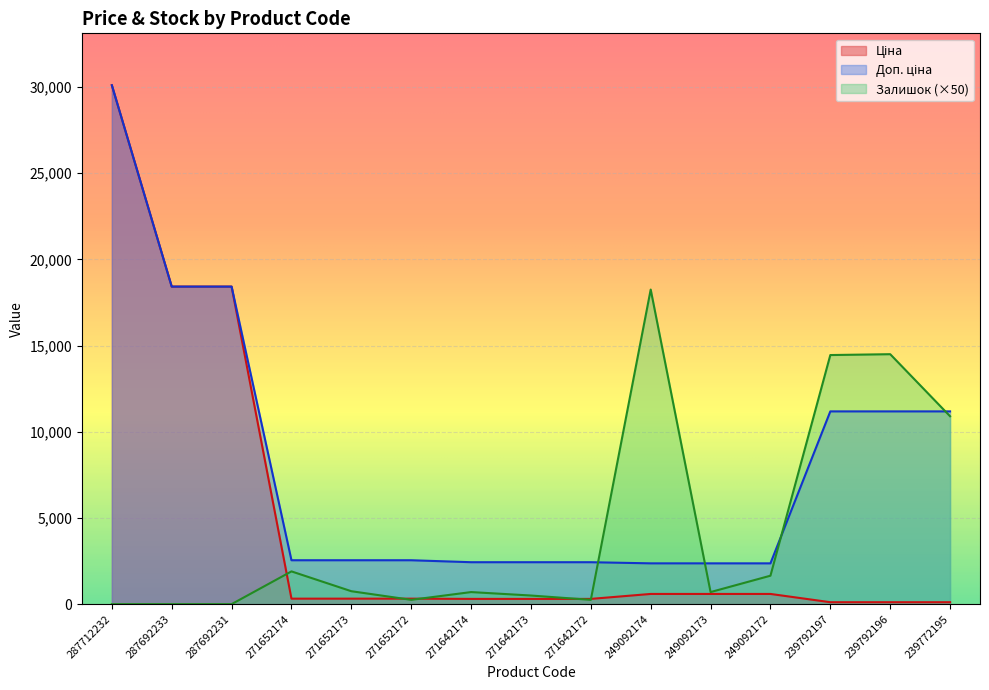

Is the value of Ціна at 239792197 greater than the value of Залишок at 249092174?

No